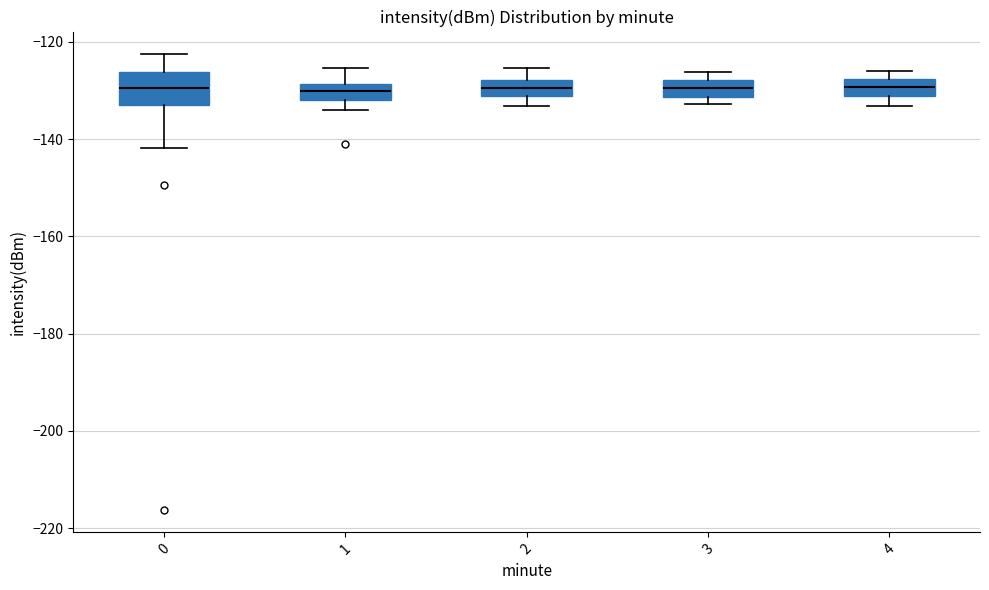

Comparing the boxes themselves (not the whiskers), which one is the tallest?

0